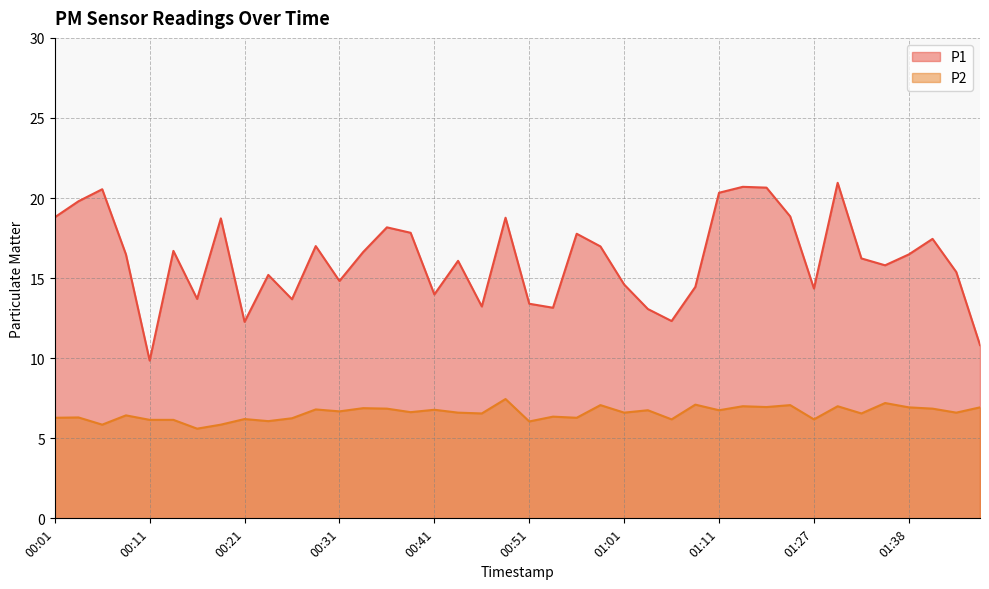

The value of P1 at 00:46 is 6.9. True or false?

False